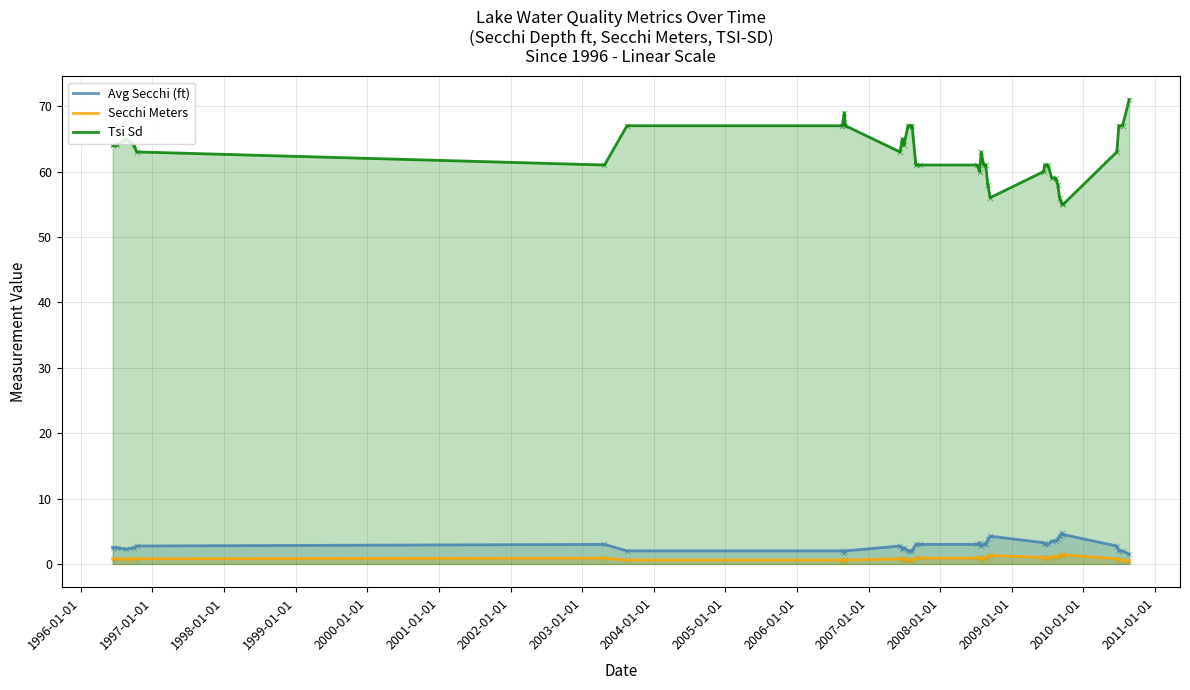

Which series contains the highest Y value?

Tsi Sd